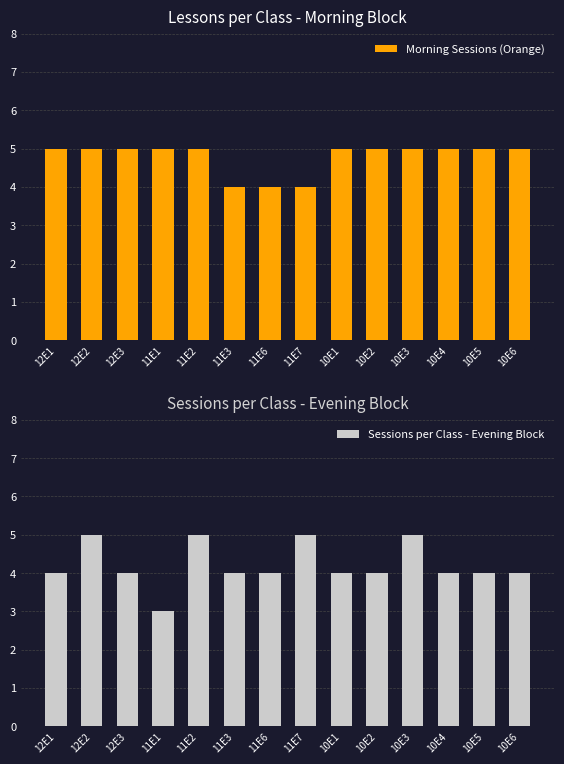

Are the bars grouped side by side (vs. stacked)?

Yes